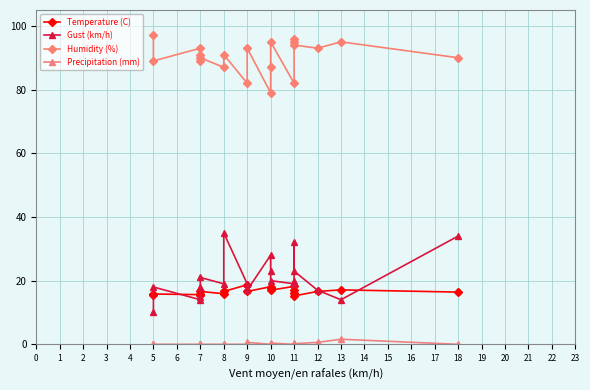

Rank the series at 10 from highest to lowest value.

Humidity (%), Gust (km/h), Temperature (C), Precipitation (mm)